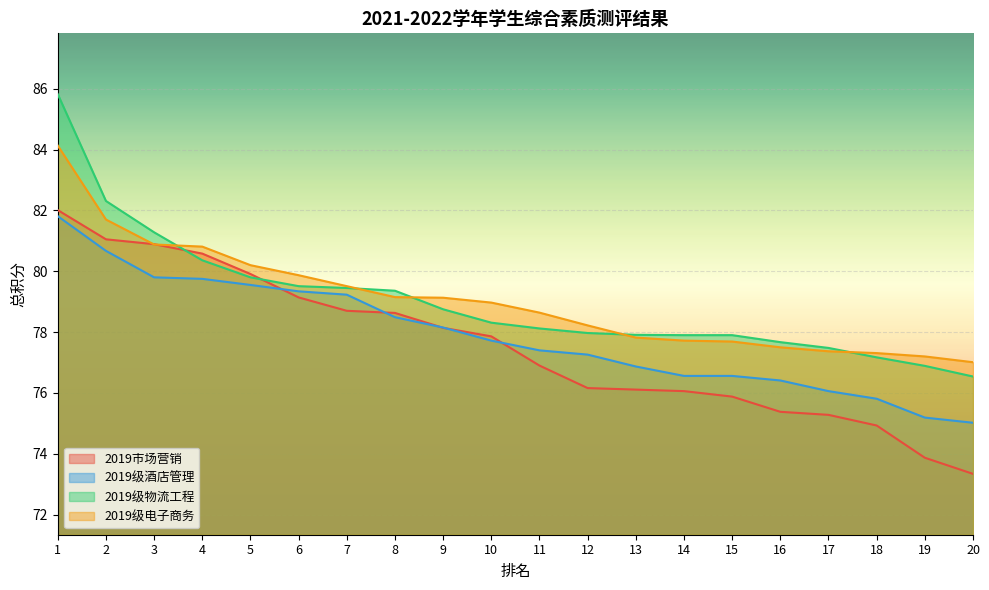

What is the difference between the 2019级物流工程 values at 1 and 17?

8.3